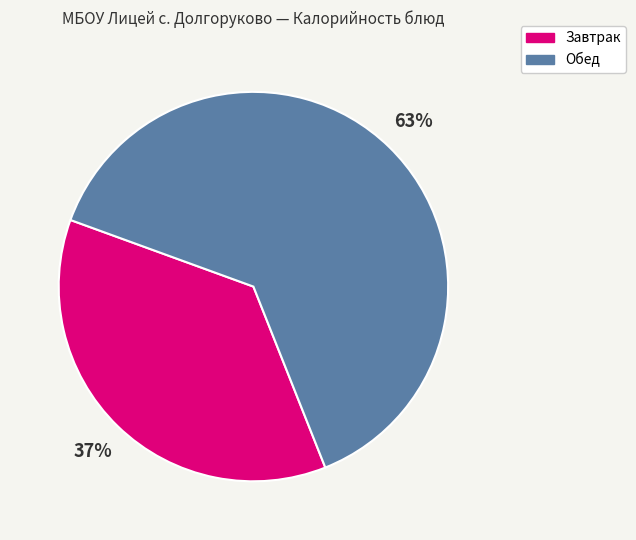

Count the number of slices in the pie.

2